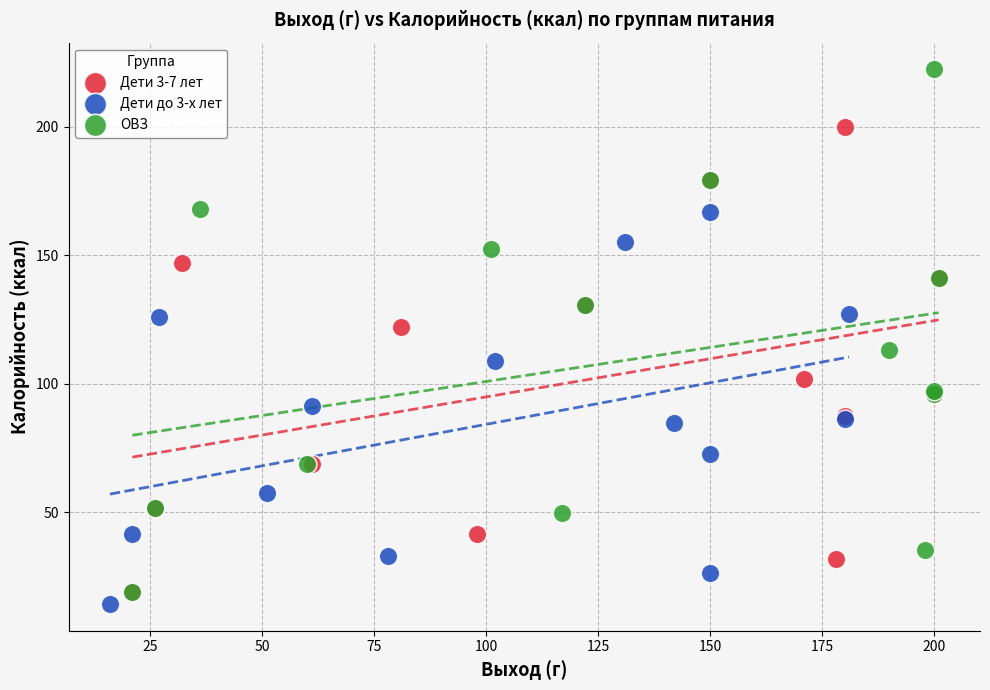

Which series contains the highest Y value?

ОВЗ